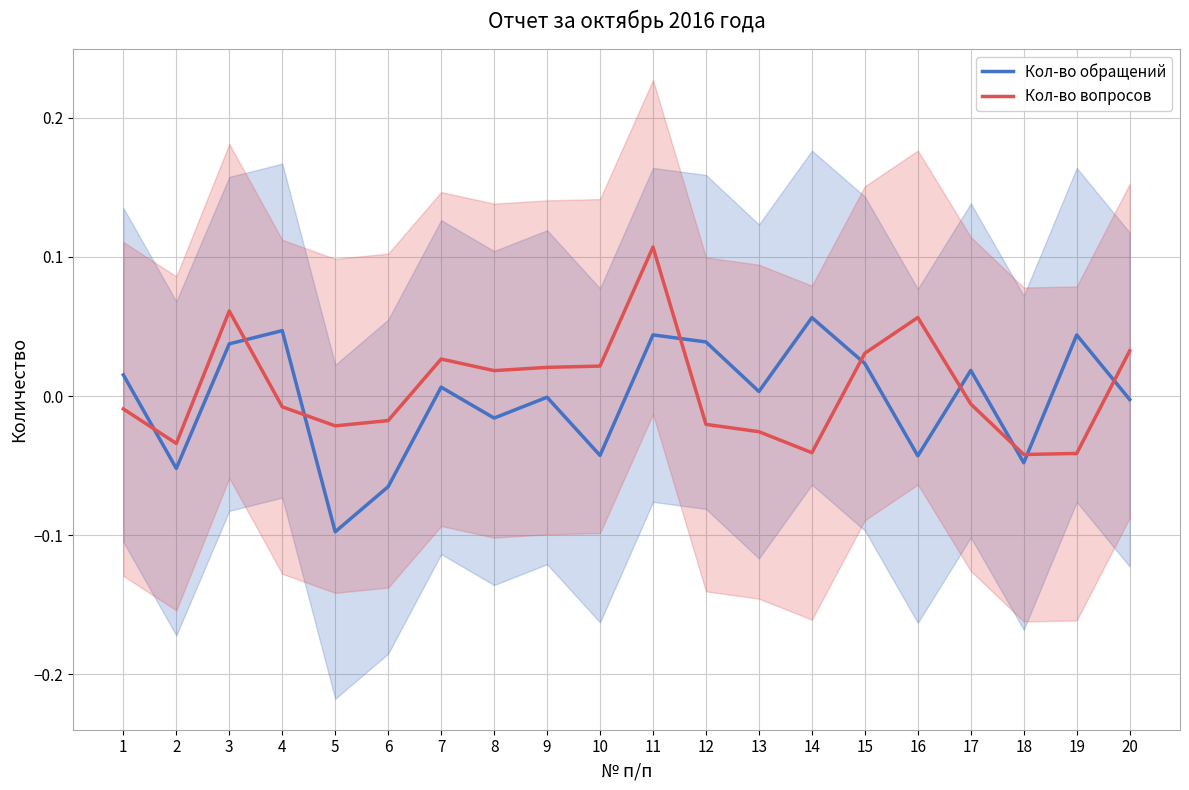

At which category does Кол-во обращений reach its first local valley?

2